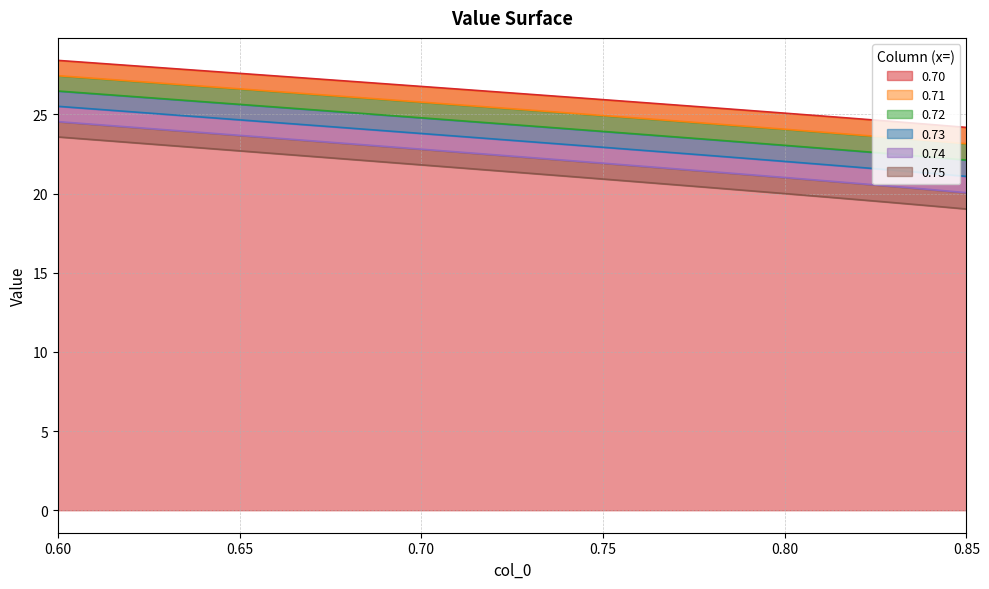

True or false: 0.71 and 0.70 intersect in this chart.

False